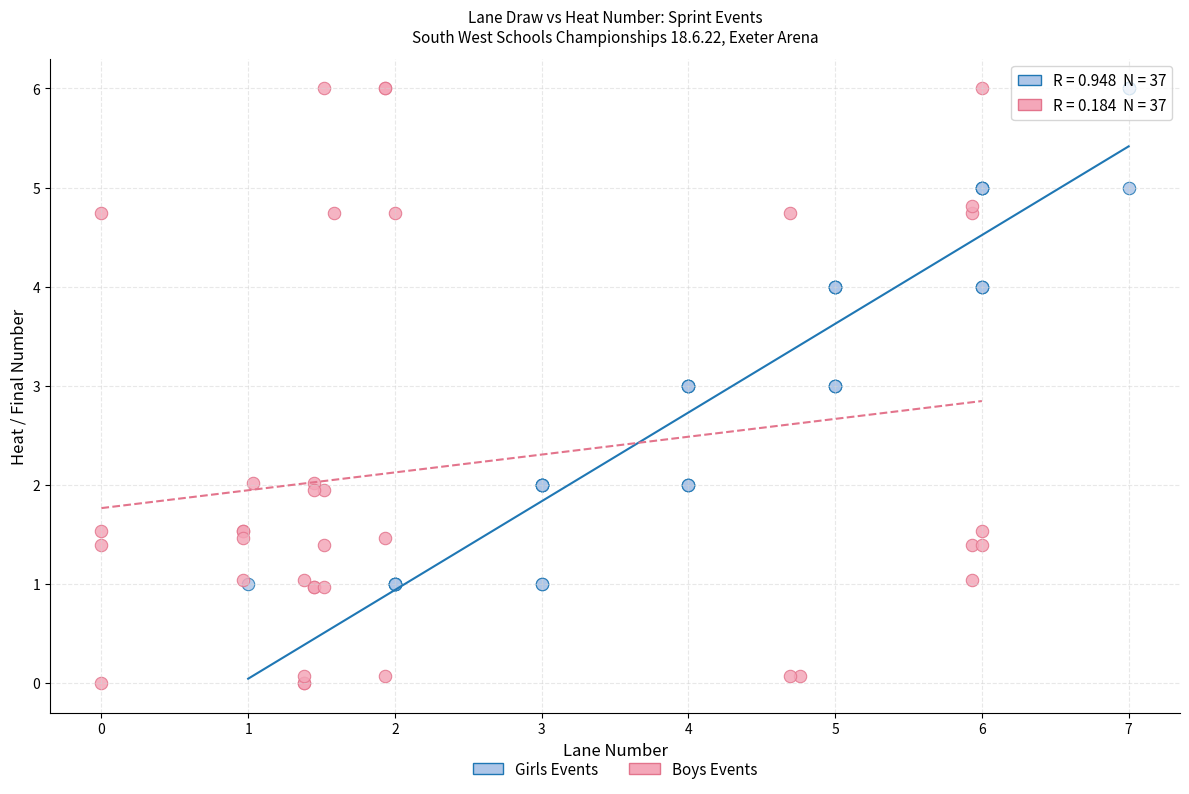

Which series contains the lowest Y value?

Boys Events